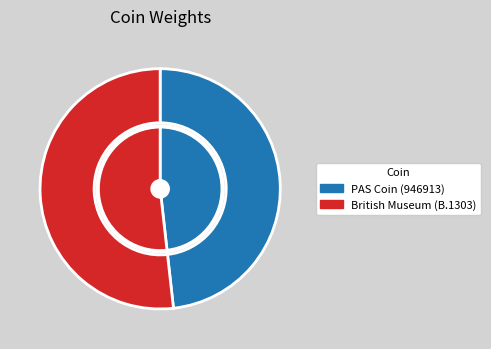

Is it true that PAS Coin (946913) is 34% of the pie?

False